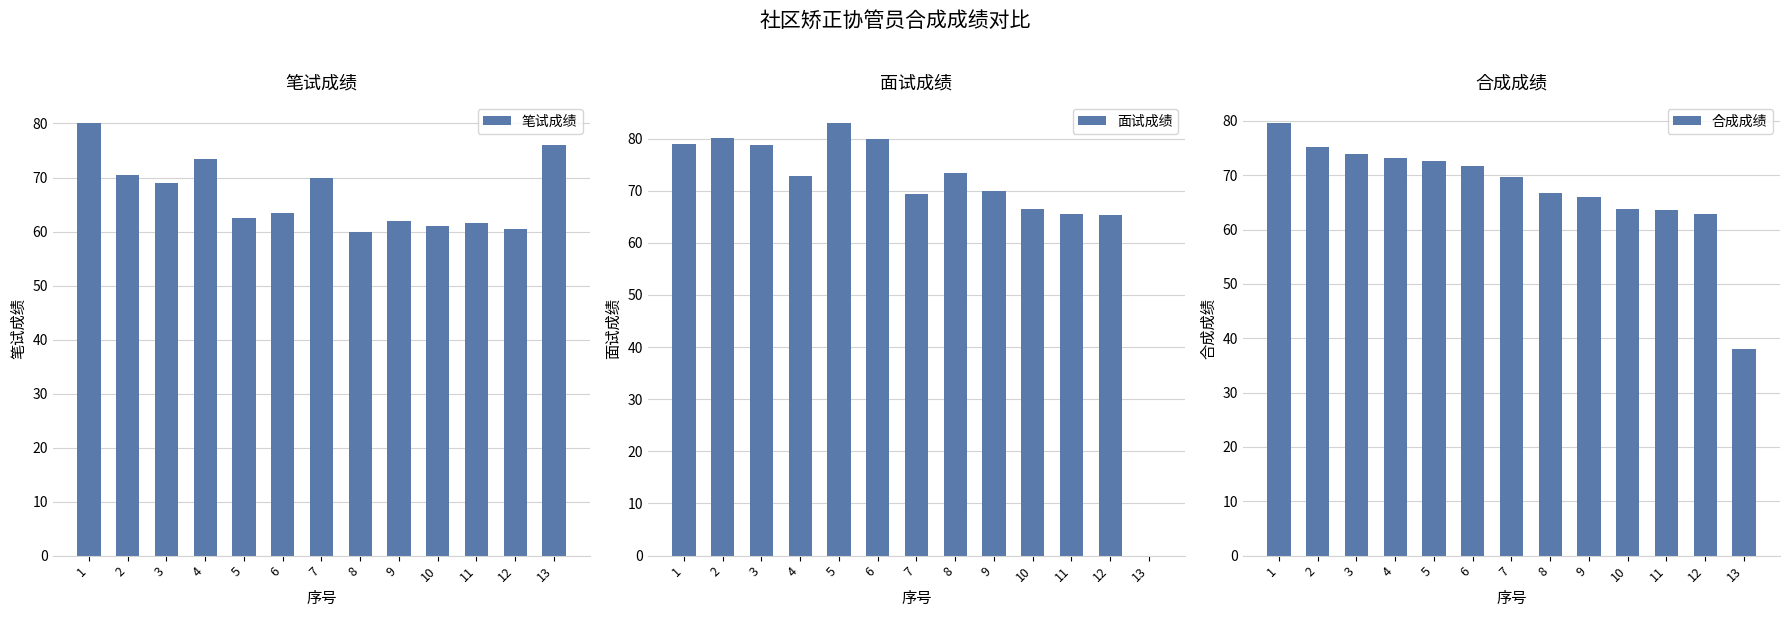

How many values in the 合成成绩 series exceed 69?

7